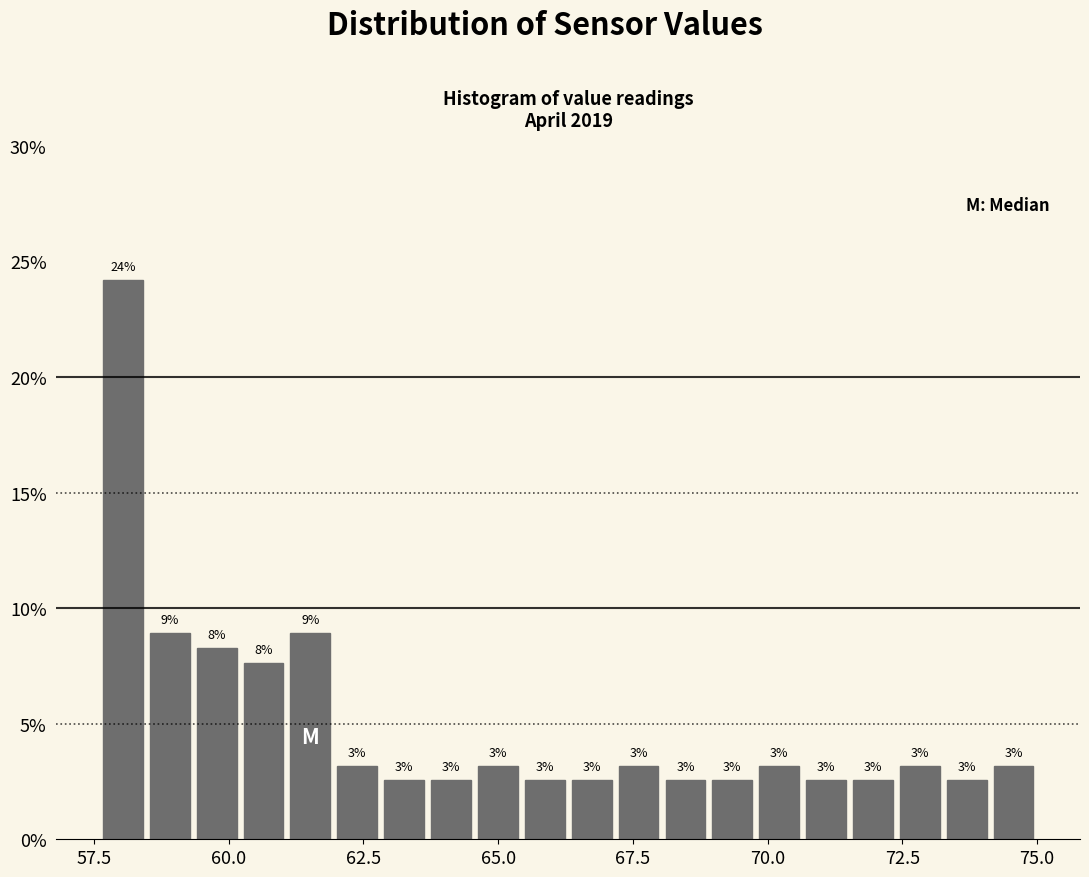

Around what value on the x-axis is the tallest bar? Give the approximate position of its centre, as read against the axis.

58.0